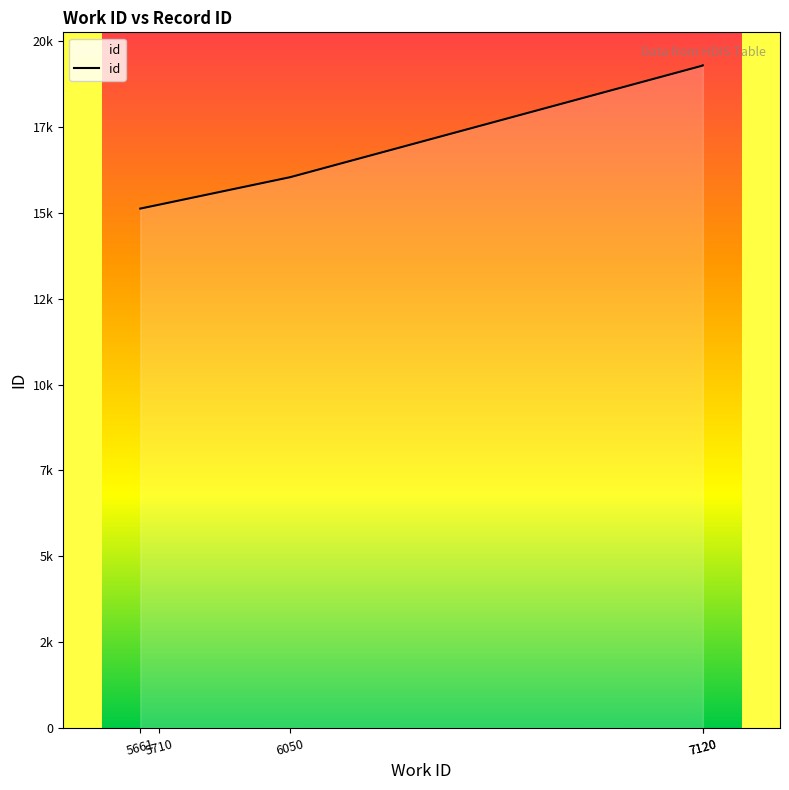

What is the value of the 2nd point from the left?

15238